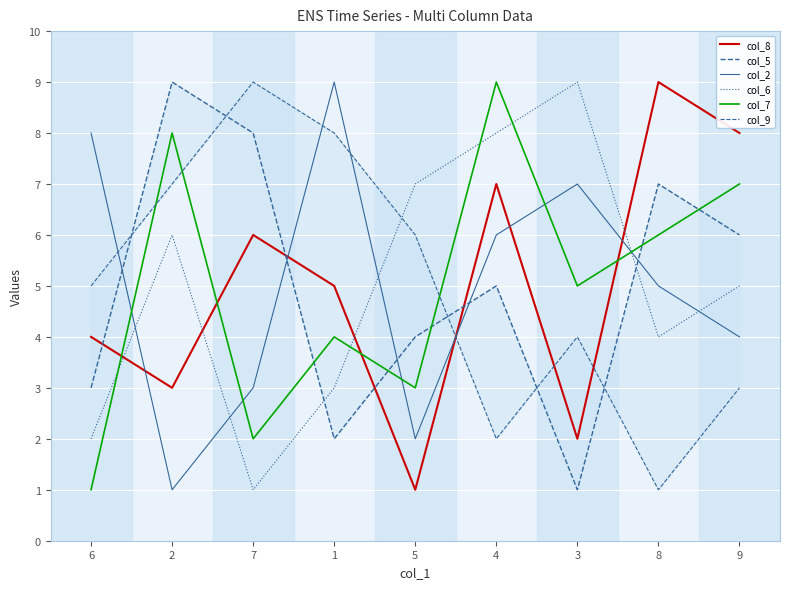

Read the col_6 value at 8.

4